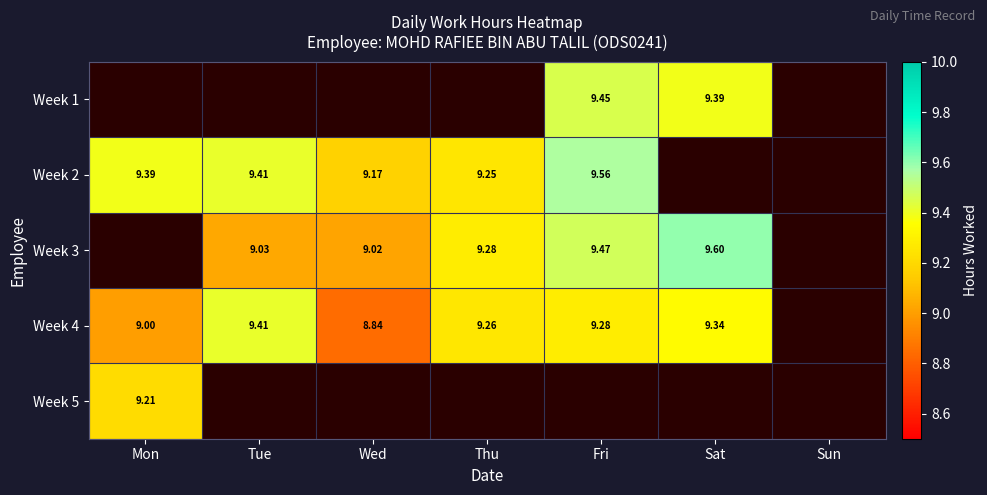

Is the value of Week 4 at Wed greater than the value of Week 5 at Mon?

No